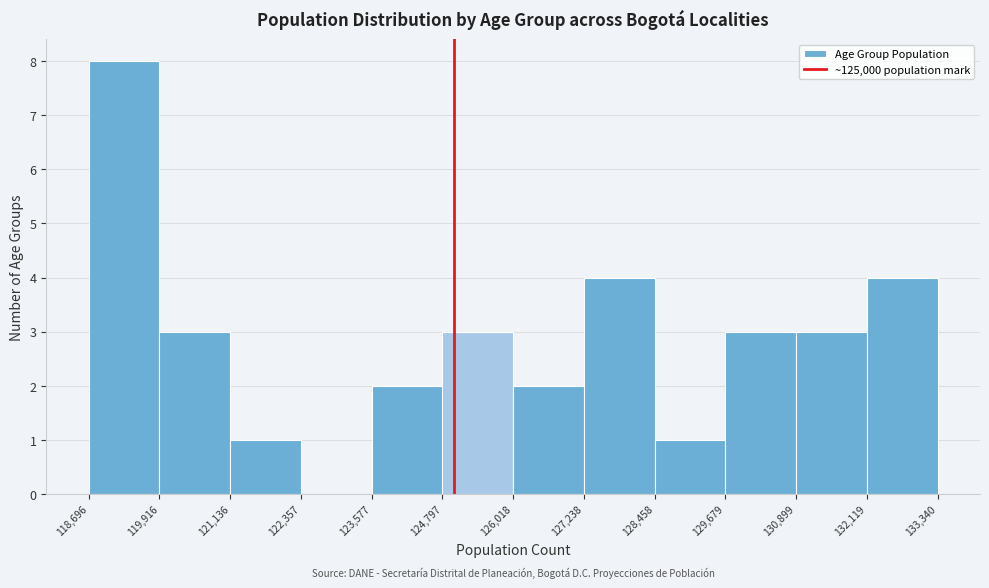

Reading left to right, transcribe this chart: for each bar, give the range it covers on the x-axis and its height. The values are not printed on the chart, so give them approximately, as read against the axis.

118,696 to 119,916: 8
119,916 to 121,136: 3
121,136 to 122,357: 1
122,357 to 123,577: 0
123,577 to 124,797: 2
124,797 to 126,018: 3
126,018 to 127,238: 2
127,238 to 128,458: 4
128,458 to 129,679: 1
129,679 to 130,899: 3
130,899 to 132,119: 3
132,119 to 133,340: 4